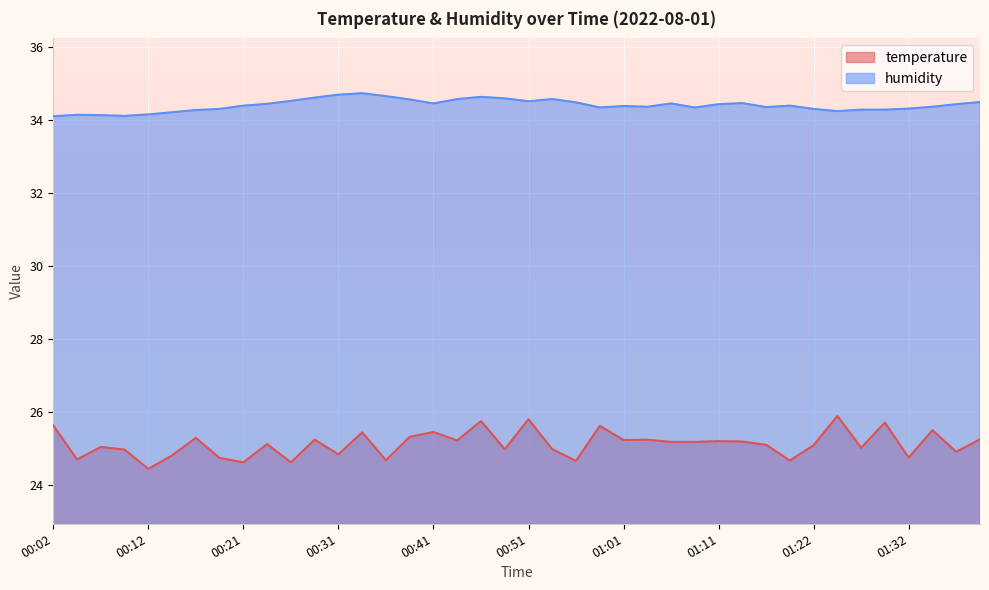

What is the difference between the maximum and minimum values in the temperature series?

1.4